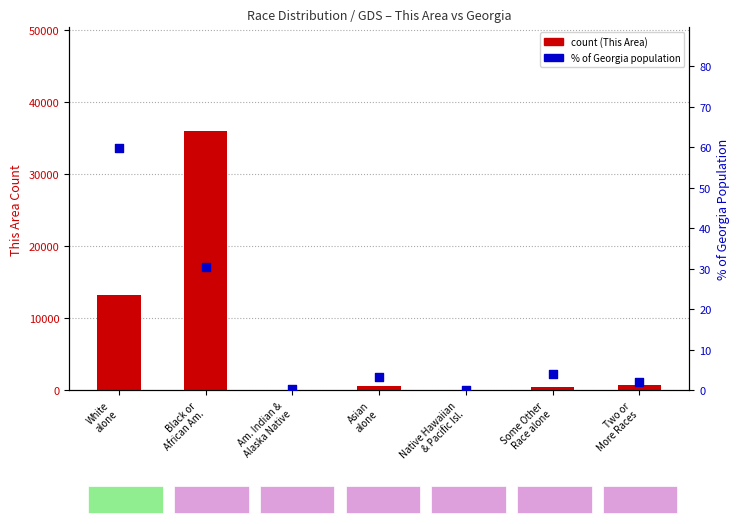

Which series has the widest spread of Y values?

count